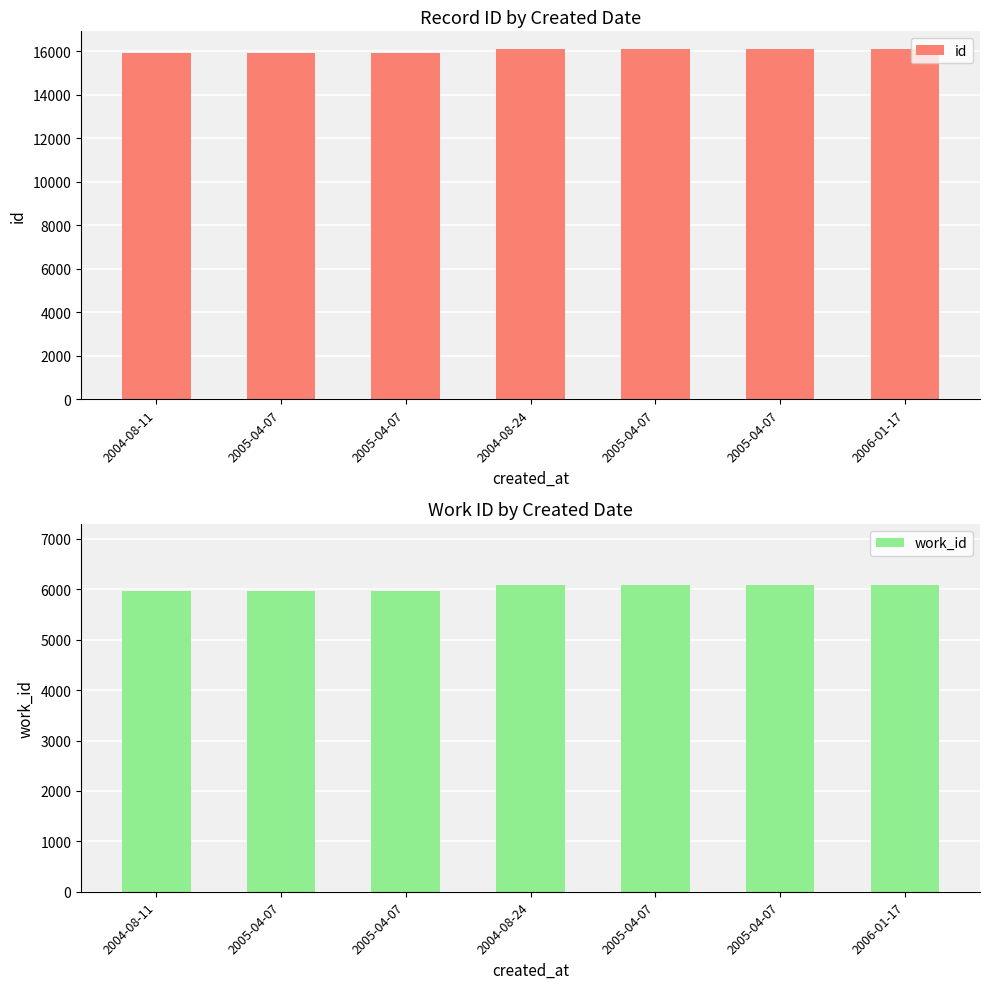

What is the label of the 5th bar from the left?

2005-04-07